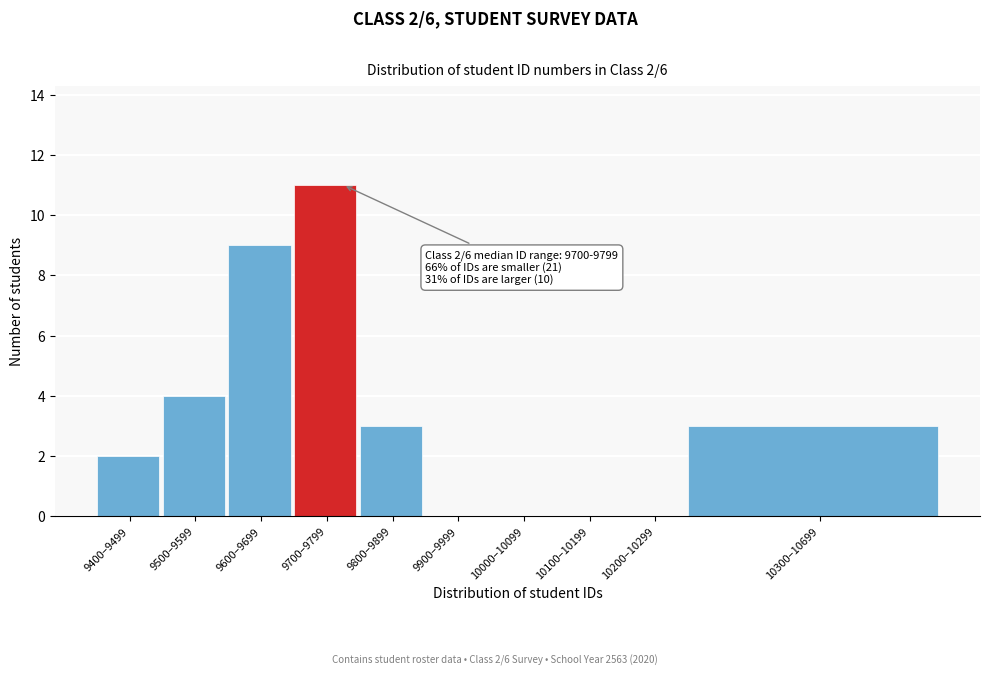

Reading left to right, transcribe all the data shown in this chart.

9400–9499=2	9500–9599=4	9600–9699=9	9700–9799=11	9800–9899=3	9900–9999=0	10000–10099=0	10100–10199=0	10200–10299=0	10300–10699=3